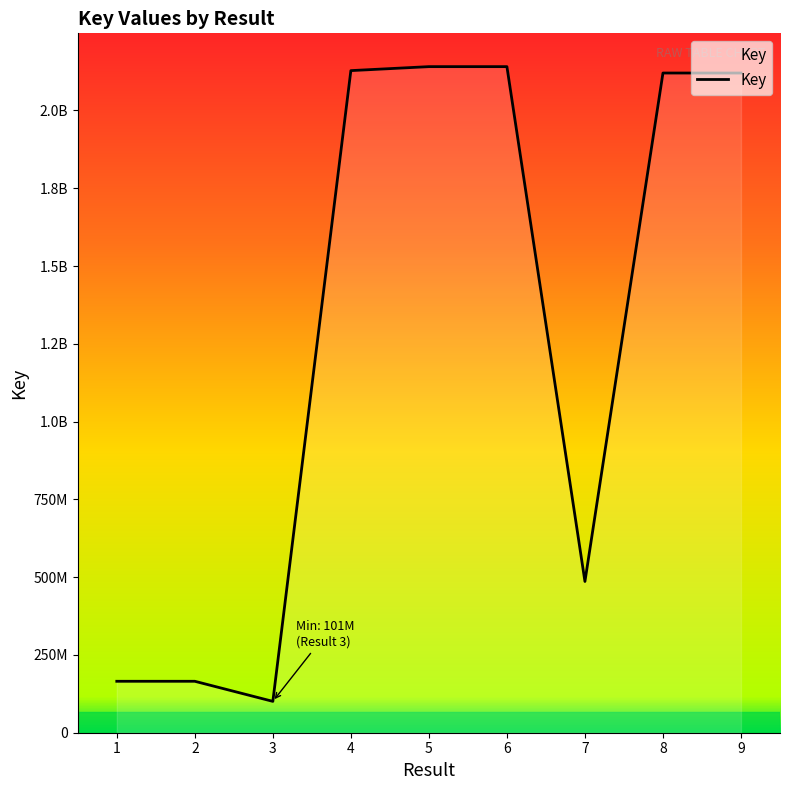

At which label is the value closest to 1120851200?

7